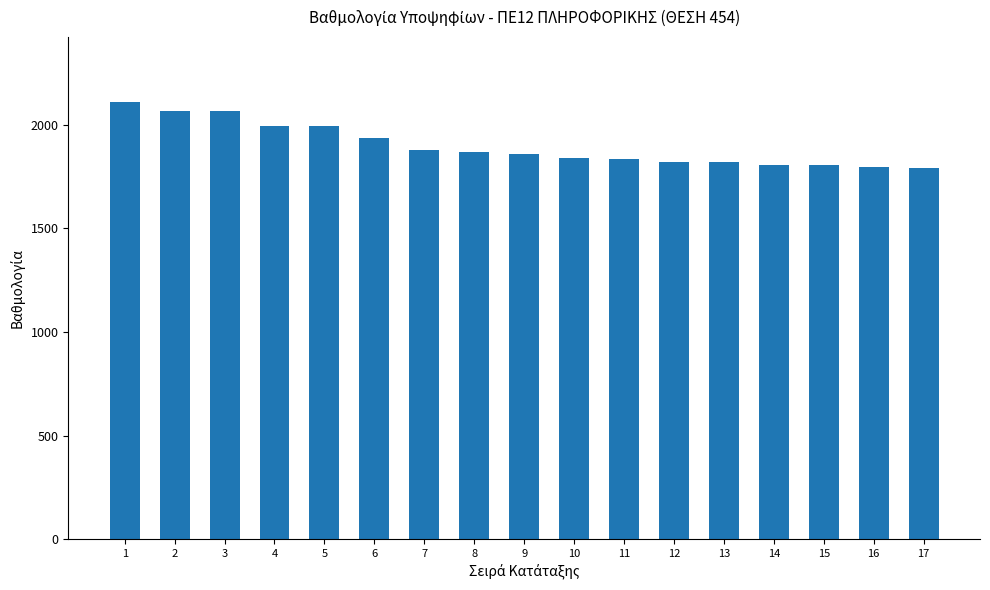

How many distinct data groups are displayed?

1